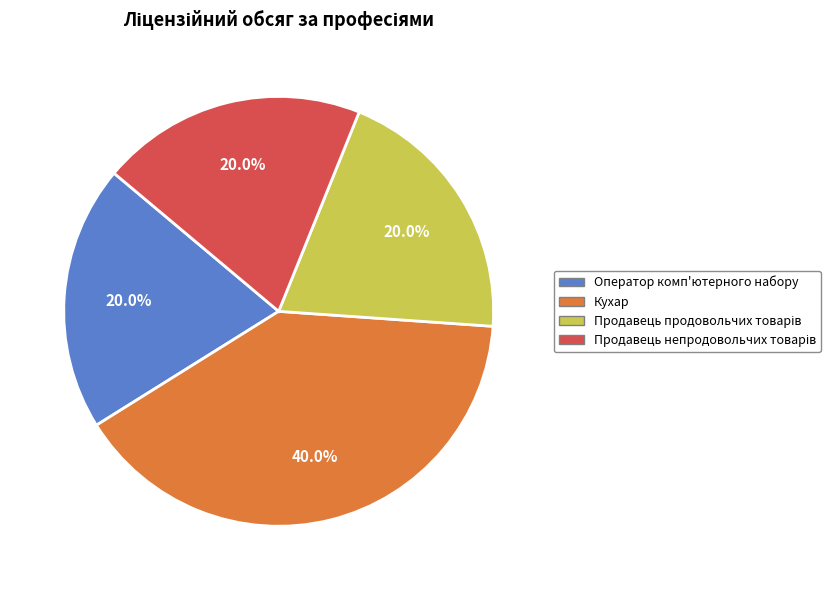

To the nearest percent, what is the difference between the largest and smallest slice percentages?

20%